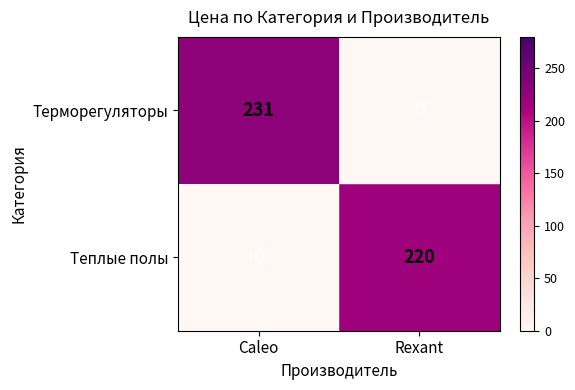

Reading left to right, extract all data points from this chart.

Терморегуляторы: Caleo=231	Rexant=0
Теплые полы: Caleo=0	Rexant=220